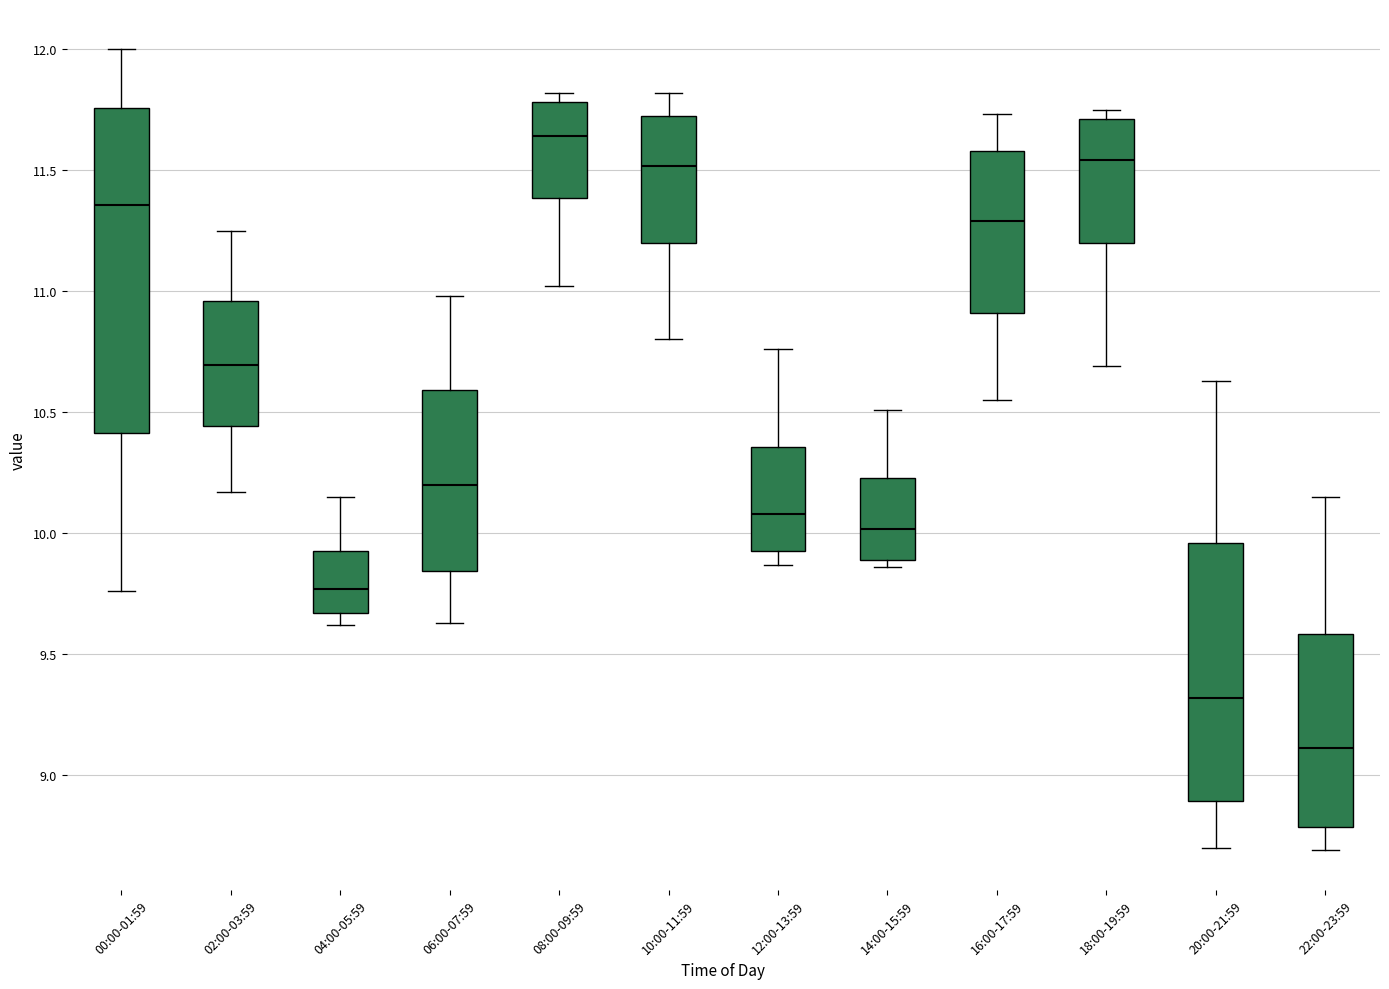

Which box's median line is the lowest?

22:00-23:59